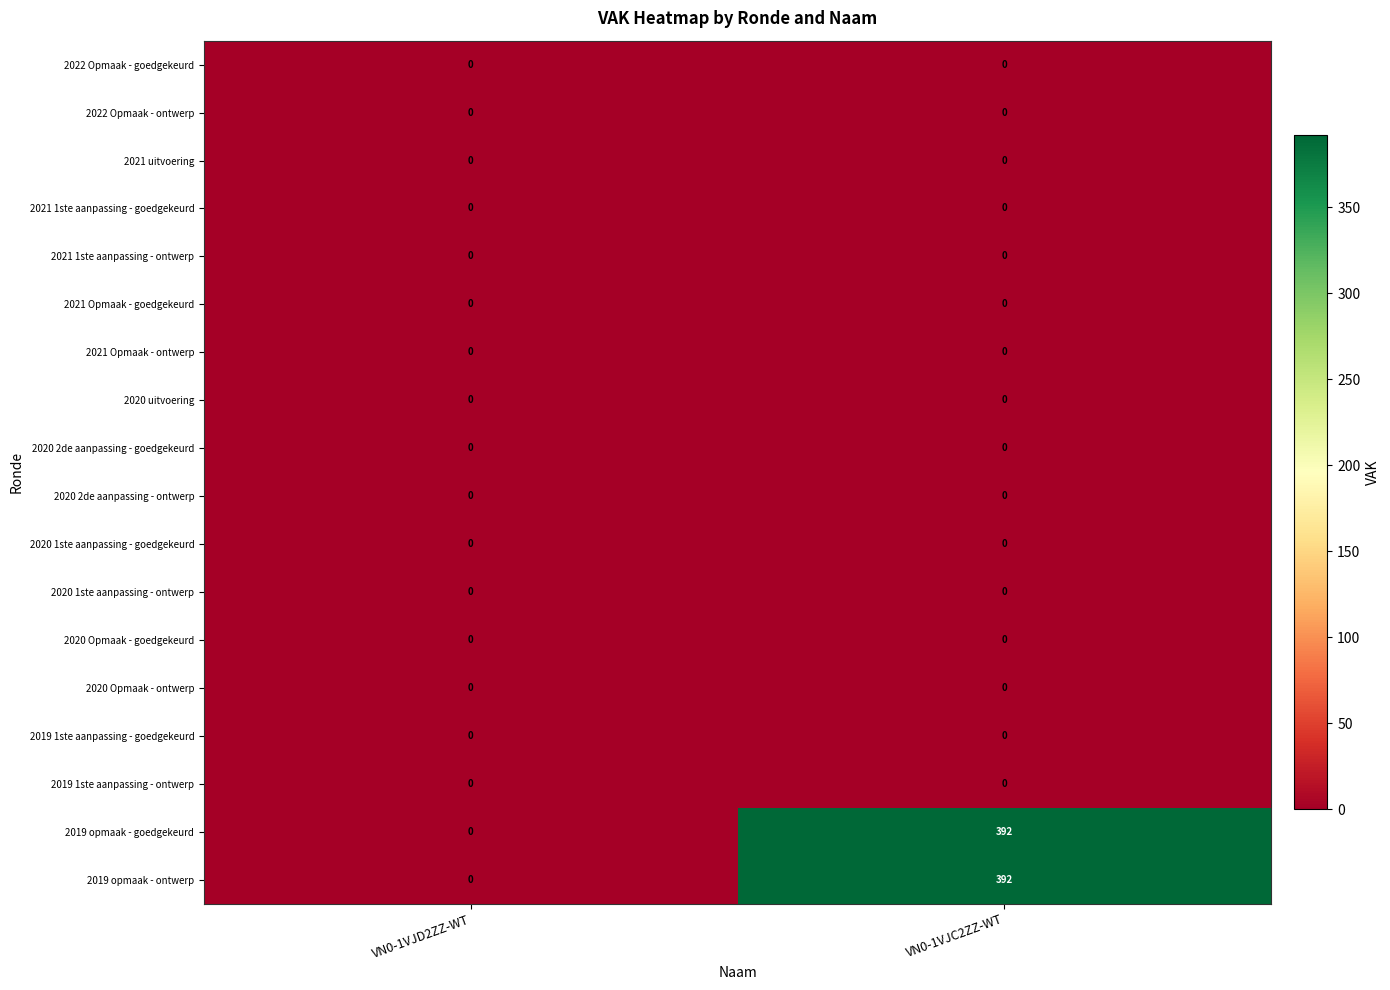

What is the maximum value shown in the chart?

392